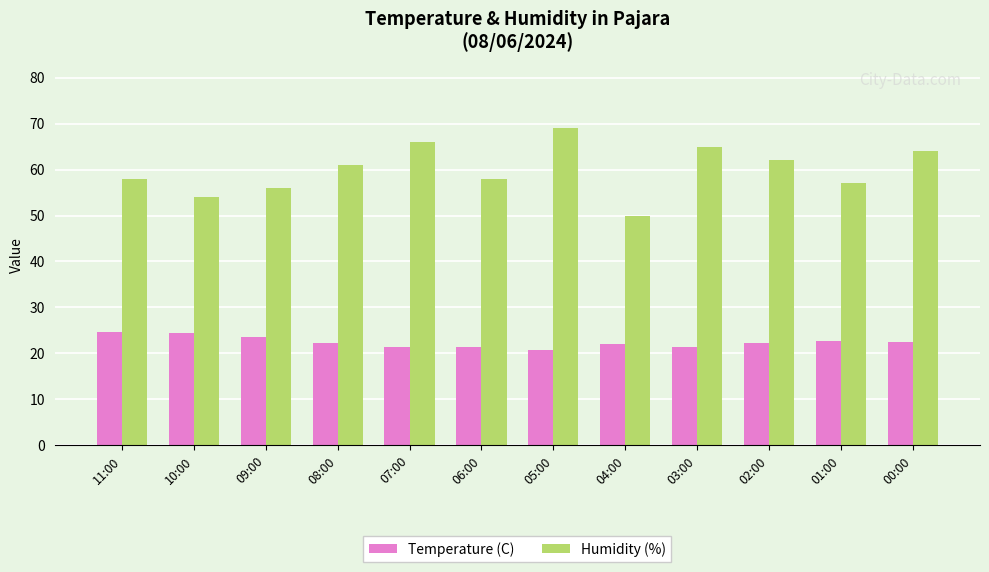

What is the difference between the maximum and minimum values in the Humidity (%) series?

19.0